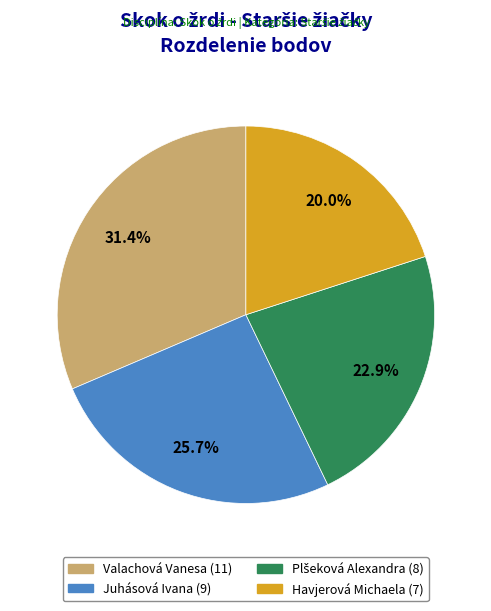

Which slice is the smallest?

Havjerová Michaela